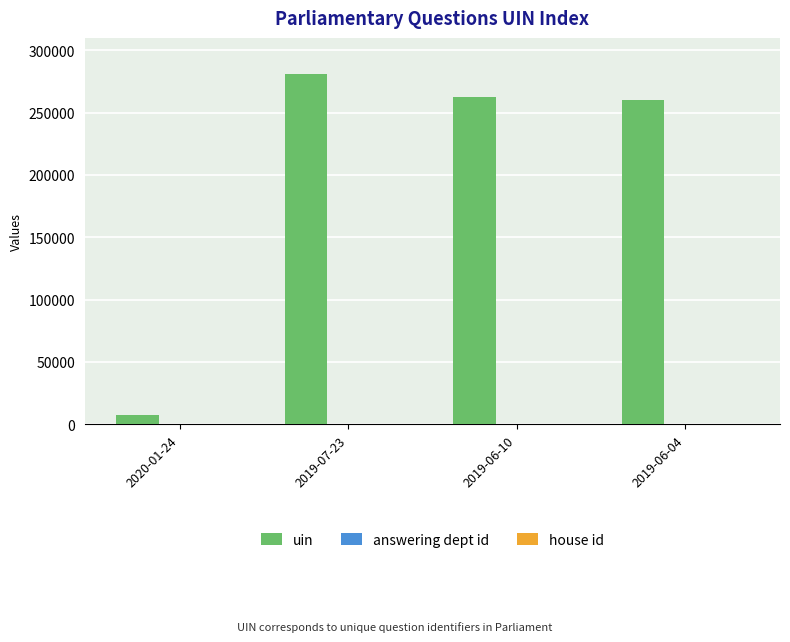

At which category is the sum across all series the highest?

2019-07-23